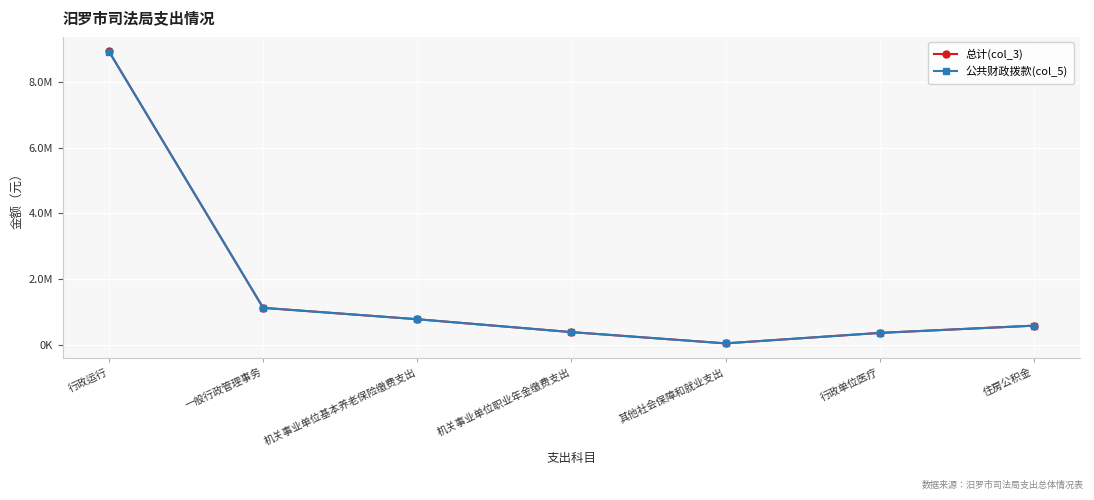

What is the greatest value displayed?

8928509.2